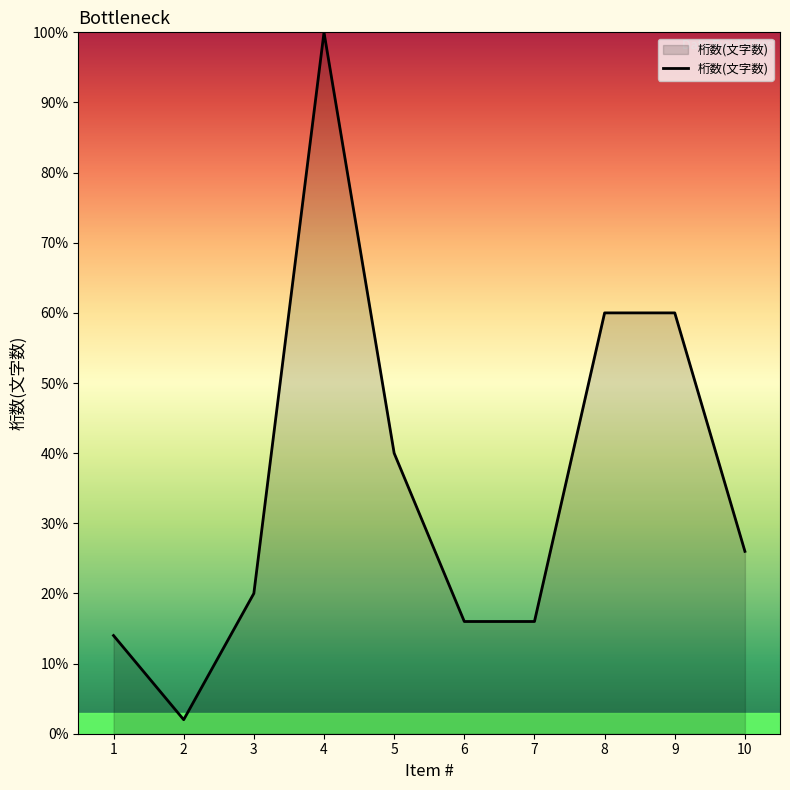

How many series are shown in this chart?

1